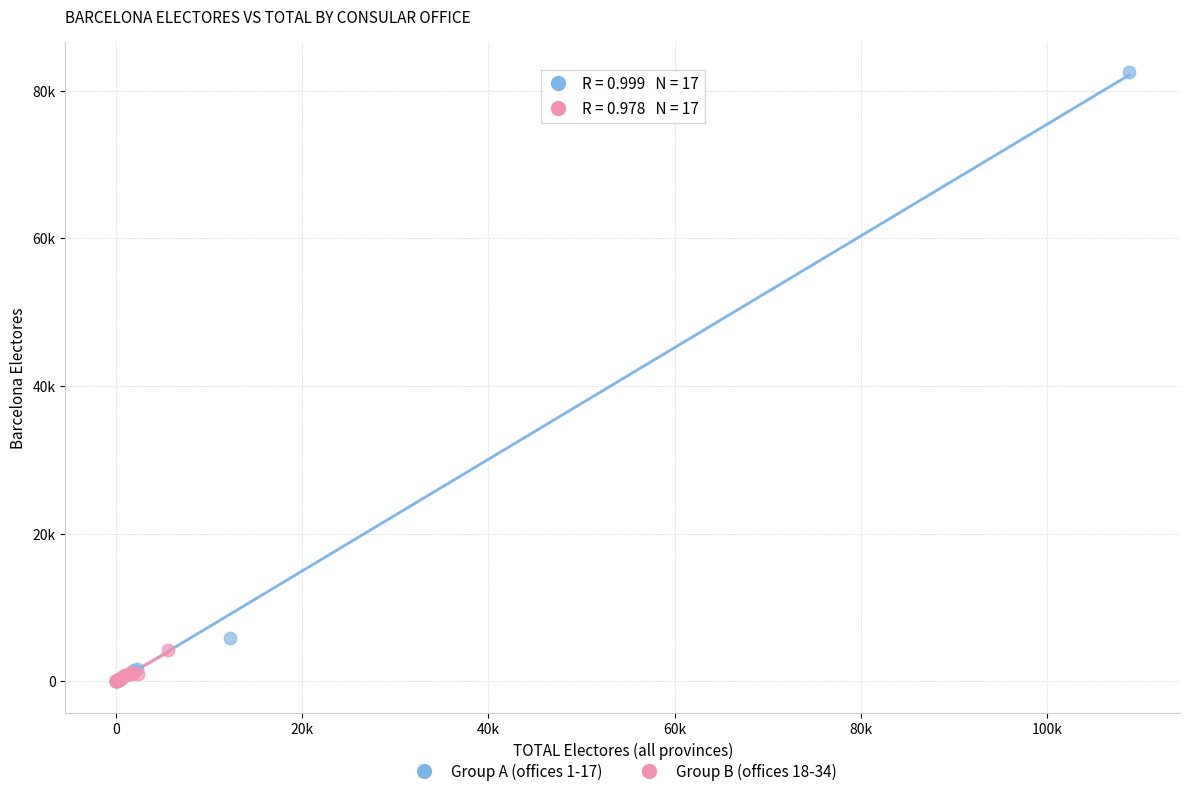

What are all the series names shown in the legend?

Group A (offices 1-17), Group B (offices 18-34)